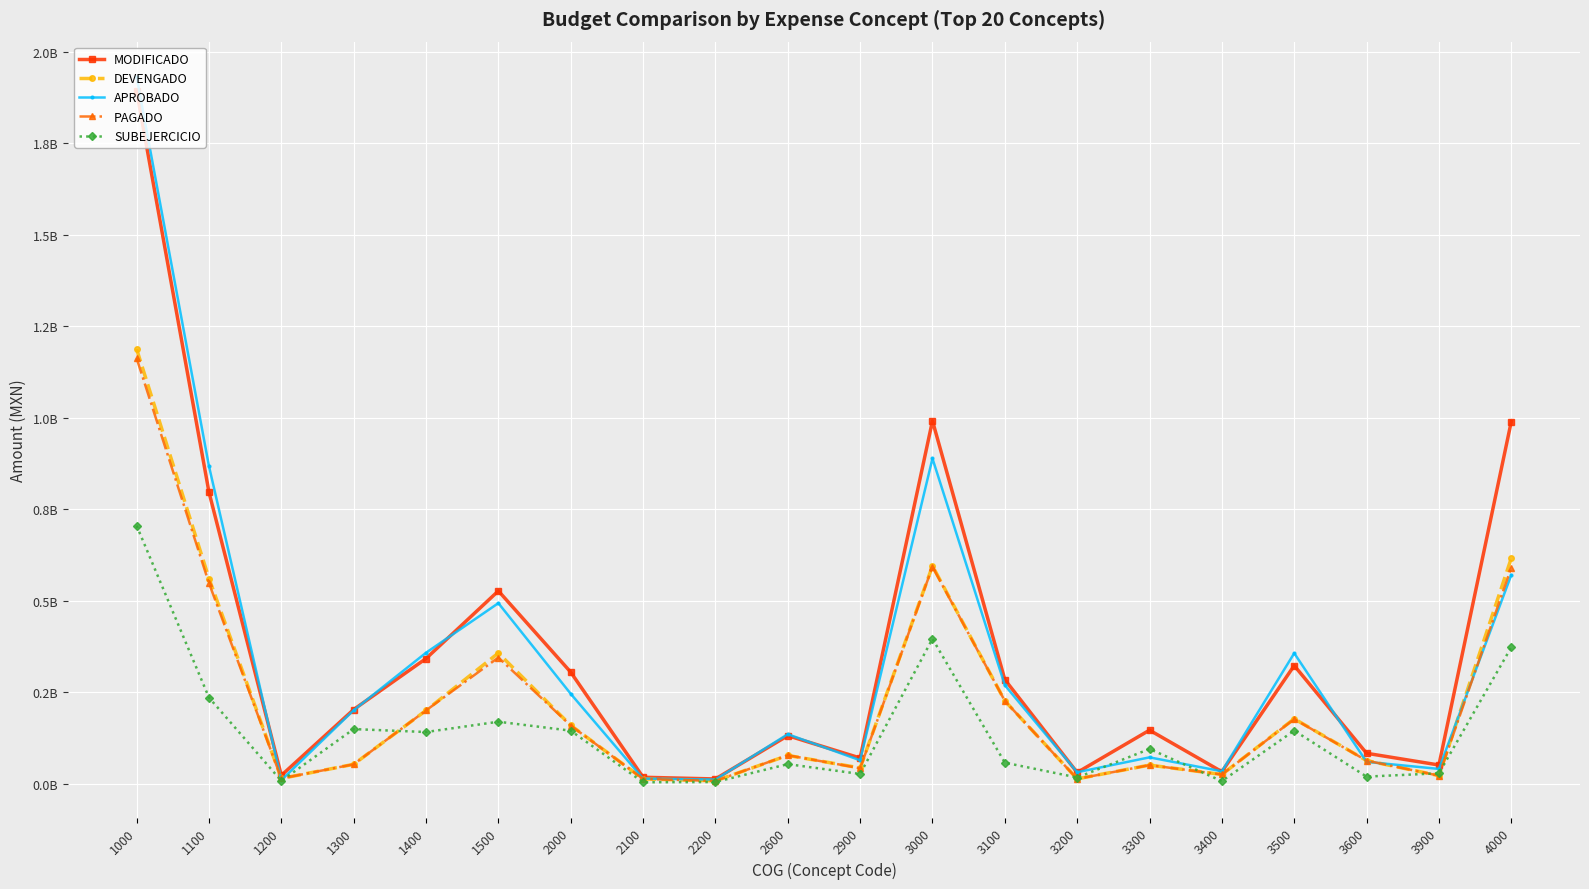

How many intersections are there between APROBADO and DEVENGADO?

5